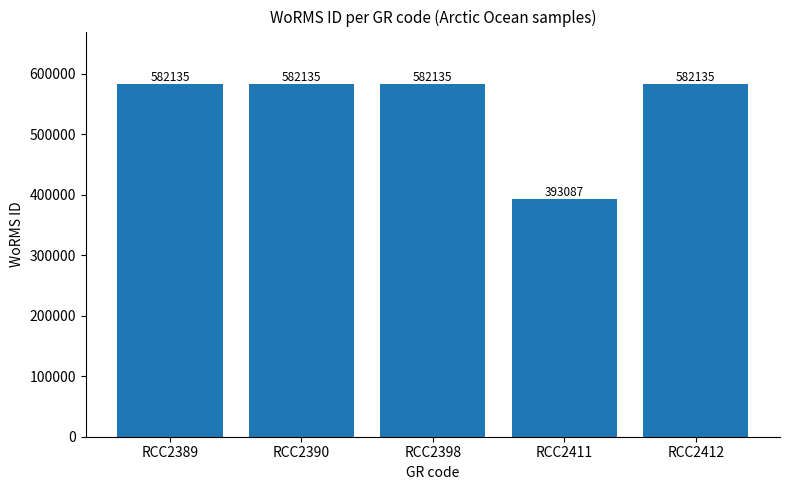

What is the approximate value at RCC2398?

582135